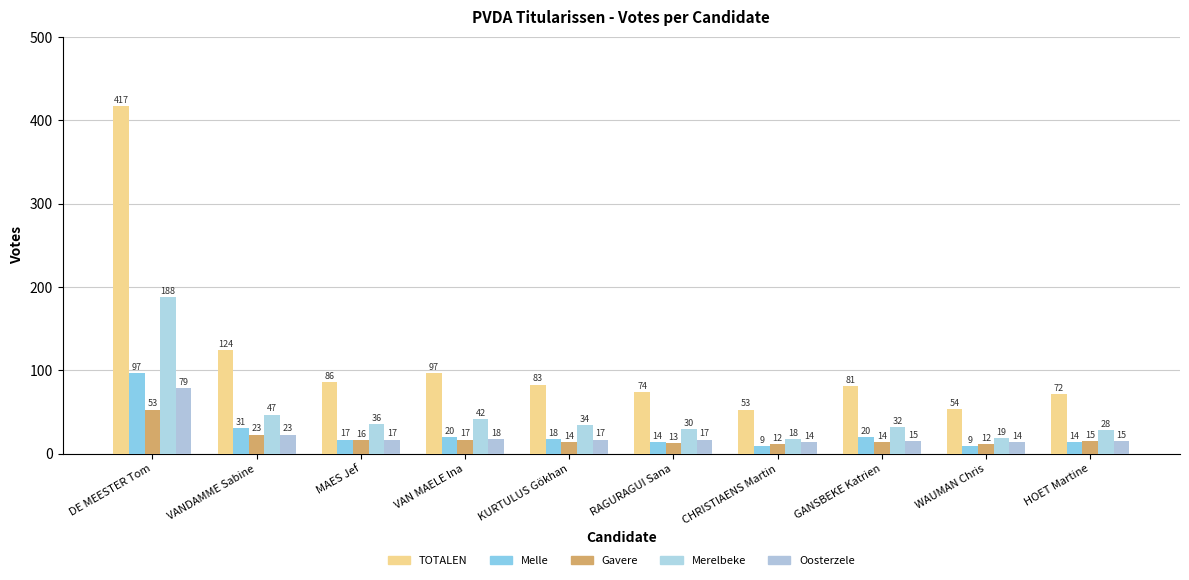

How many bars are there in total?

50